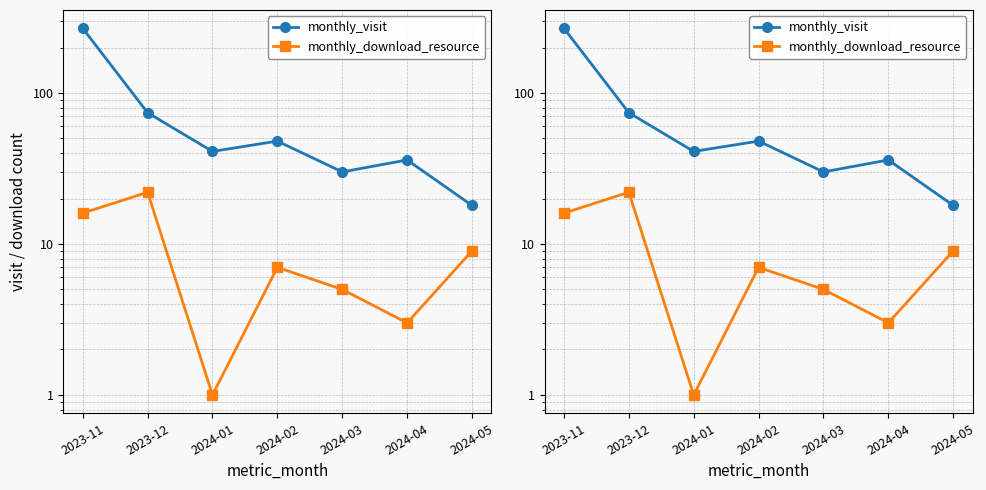

Does the chart have visible grid lines?

Yes